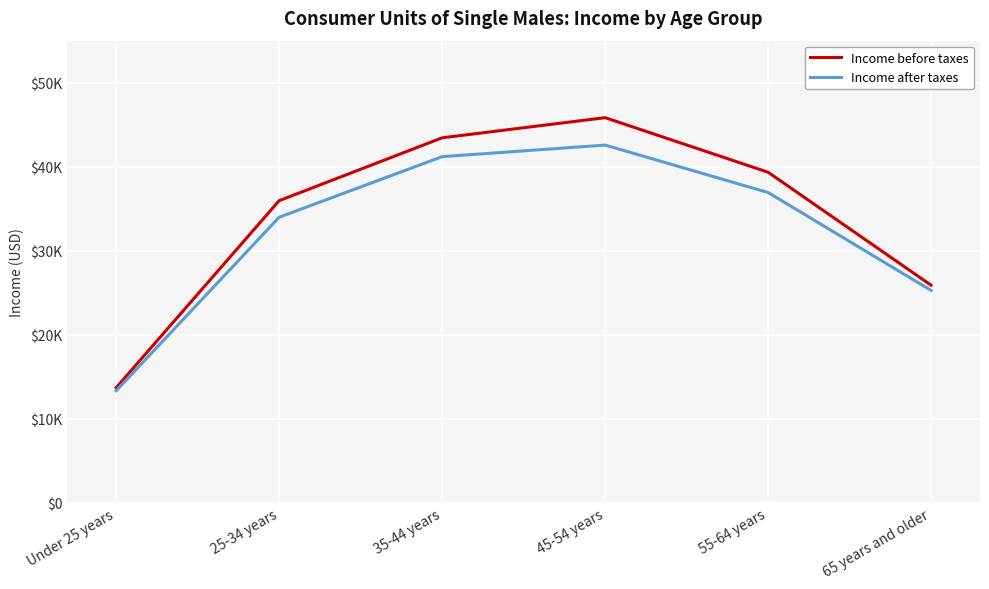

What is the total value across all series at Under 25 years?

26993